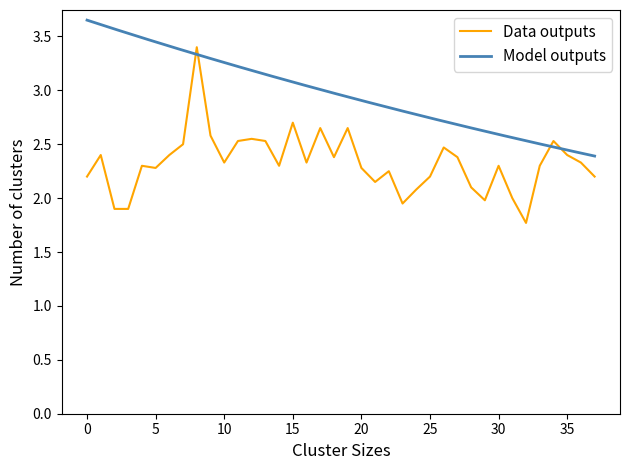

What is the minimum value for Data outputs?

1.8